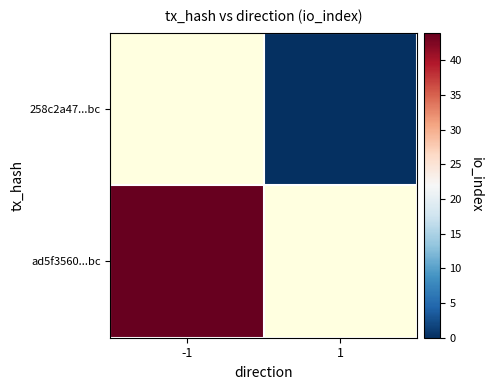

Which has a higher value, 1 or -1?

-1